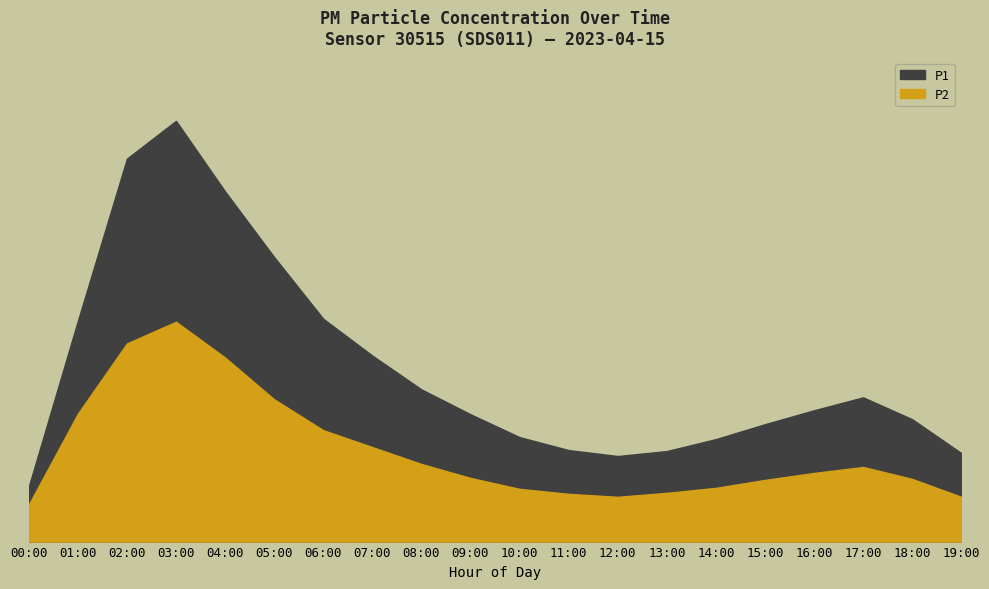

Reading right to left, list all the values displayed in this chart.

P1: 19:00=8.9	18:00=12.3	17:00=14.5	16:00=13.2	15:00=11.8	14:00=10.3	13:00=9.1	12:00=8.6	11:00=9.2	10:00=10.5	09:00=12.8	08:00=15.3	07:00=18.7	06:00=22.4	05:00=28.6	04:00=35.2	03:00=42.3	02:00=38.5	01:00=22.2	00:00=5.5
P2: 19:00=4.5	18:00=6.3	17:00=7.5	16:00=6.9	15:00=6.2	14:00=5.4	13:00=4.9	12:00=4.5	11:00=4.8	10:00=5.3	09:00=6.4	08:00=7.8	07:00=9.5	06:00=11.2	05:00=14.3	04:00=18.5	03:00=22.1	02:00=19.9	01:00=12.8	00:00=3.7